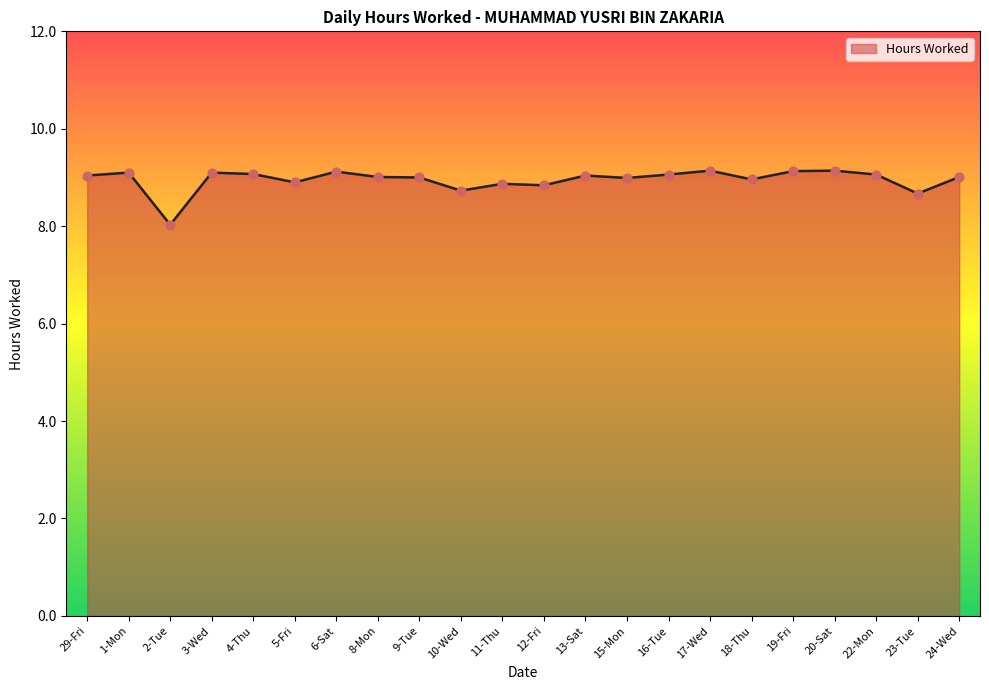

Between 1-Mon and 2-Tue, which is larger?

1-Mon